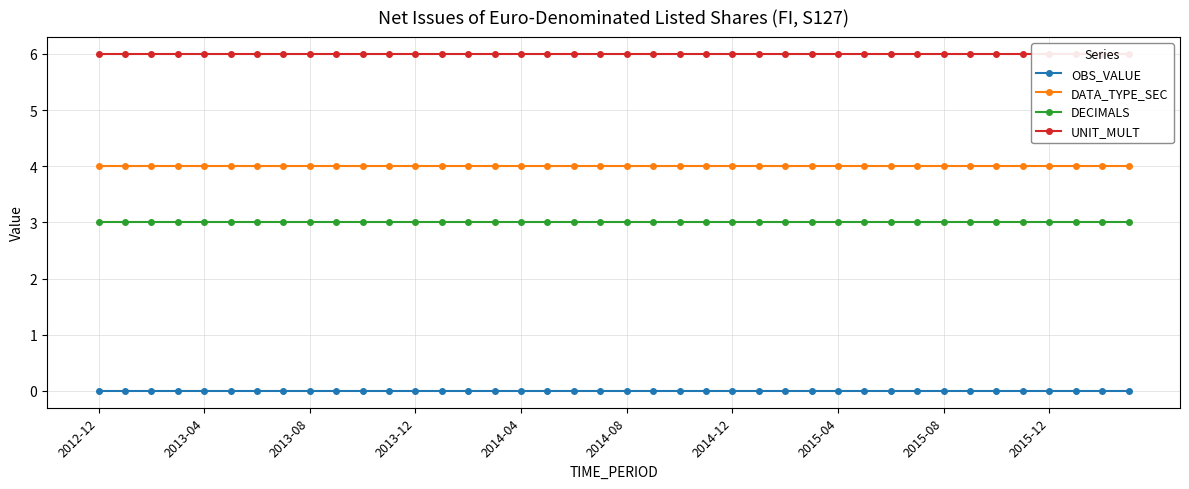

The DATA_TYPE_SEC series shows 1 at 2015-04. True or false?

False